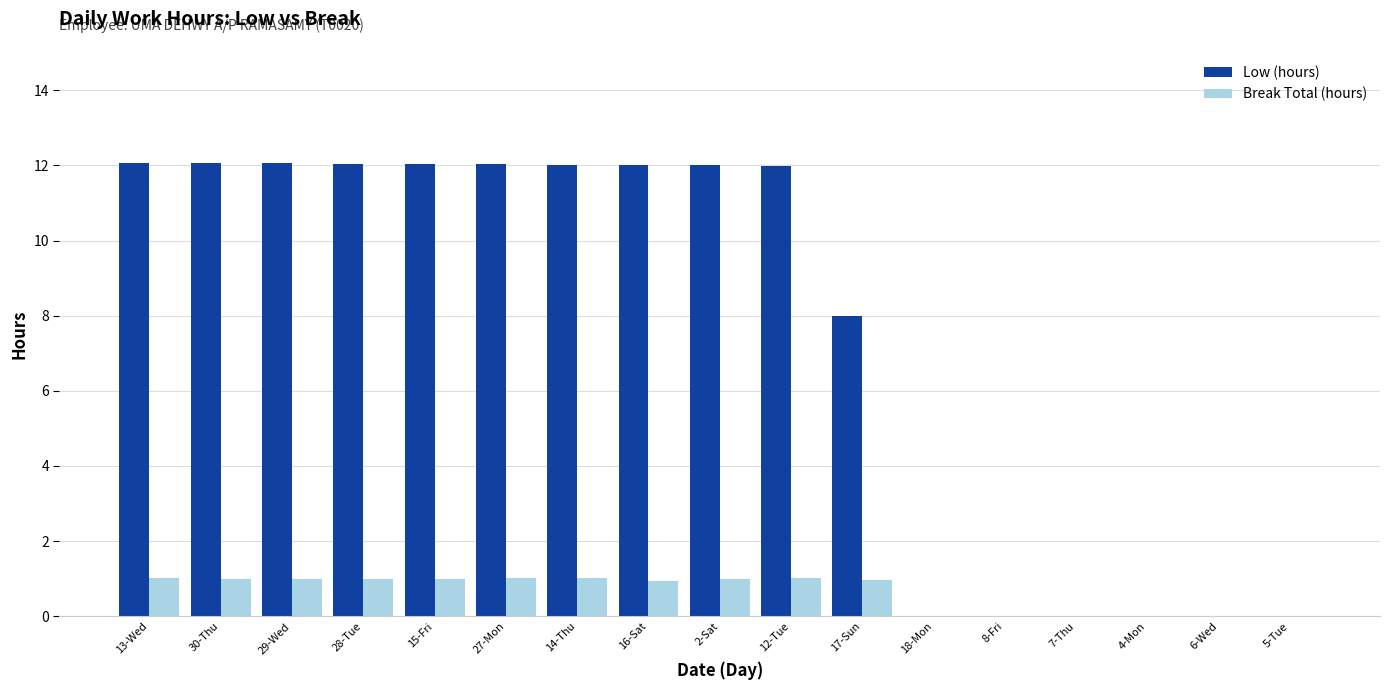

Is the value of Break Total (hours) at 7-Thu greater than the value of Low (hours) at 27-Mon?

No